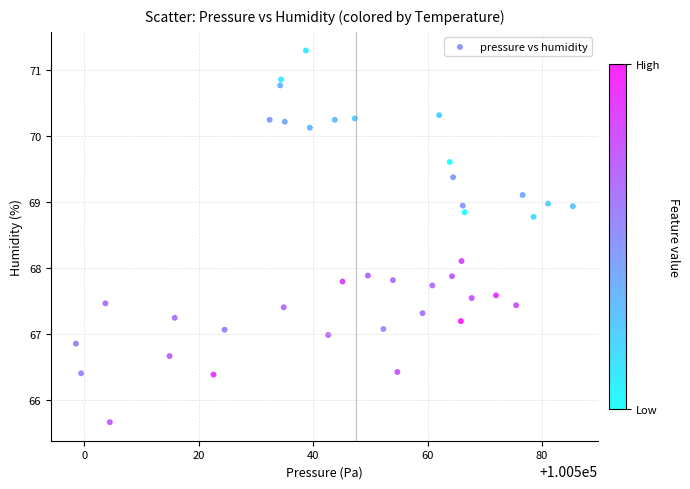

What is the range of Y values (max minus min)?

5.6